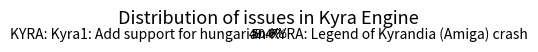

True or false: KYRA: Kyra1: Add support for hungarian accounts for 35% of the total.

False